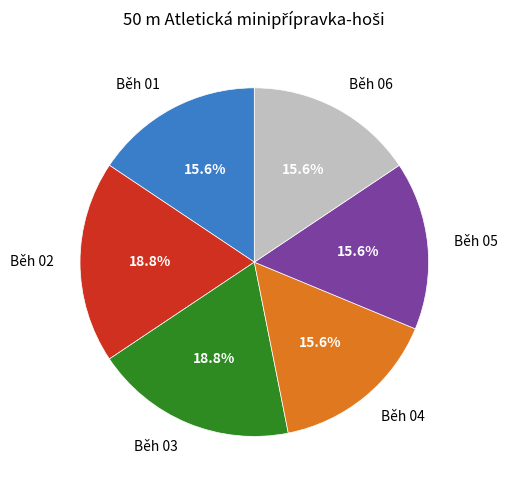

Is it true that Běh 03 is 30% of the pie?

False